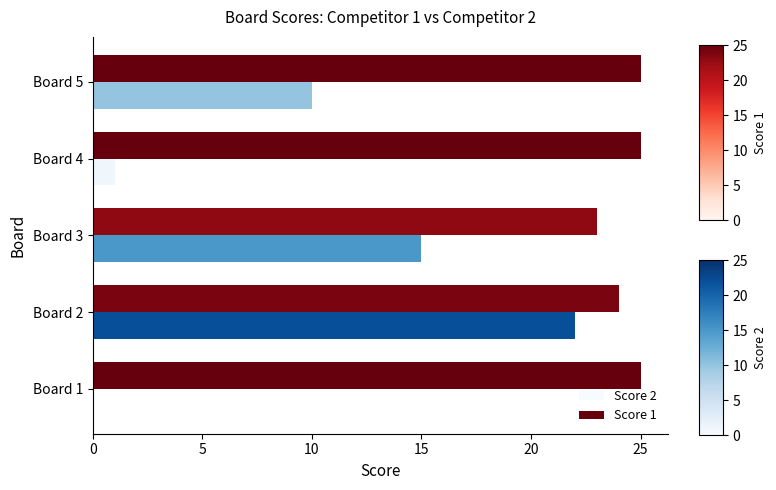

Which series has the largest total across all categories?

Score 1